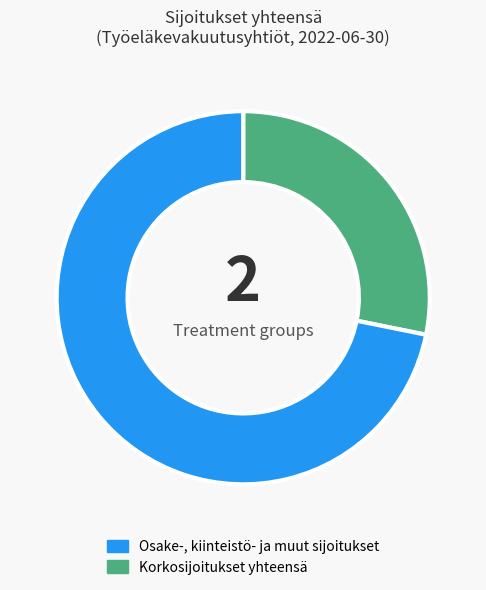

Does any single category account for the majority?

Yes